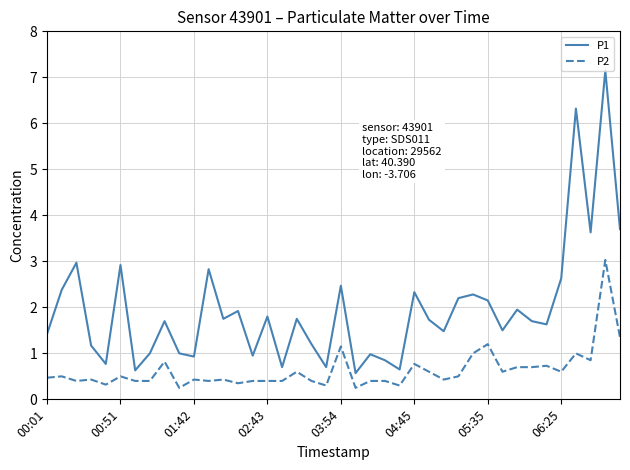

True or false: P1 and P2 intersect in this chart.

False